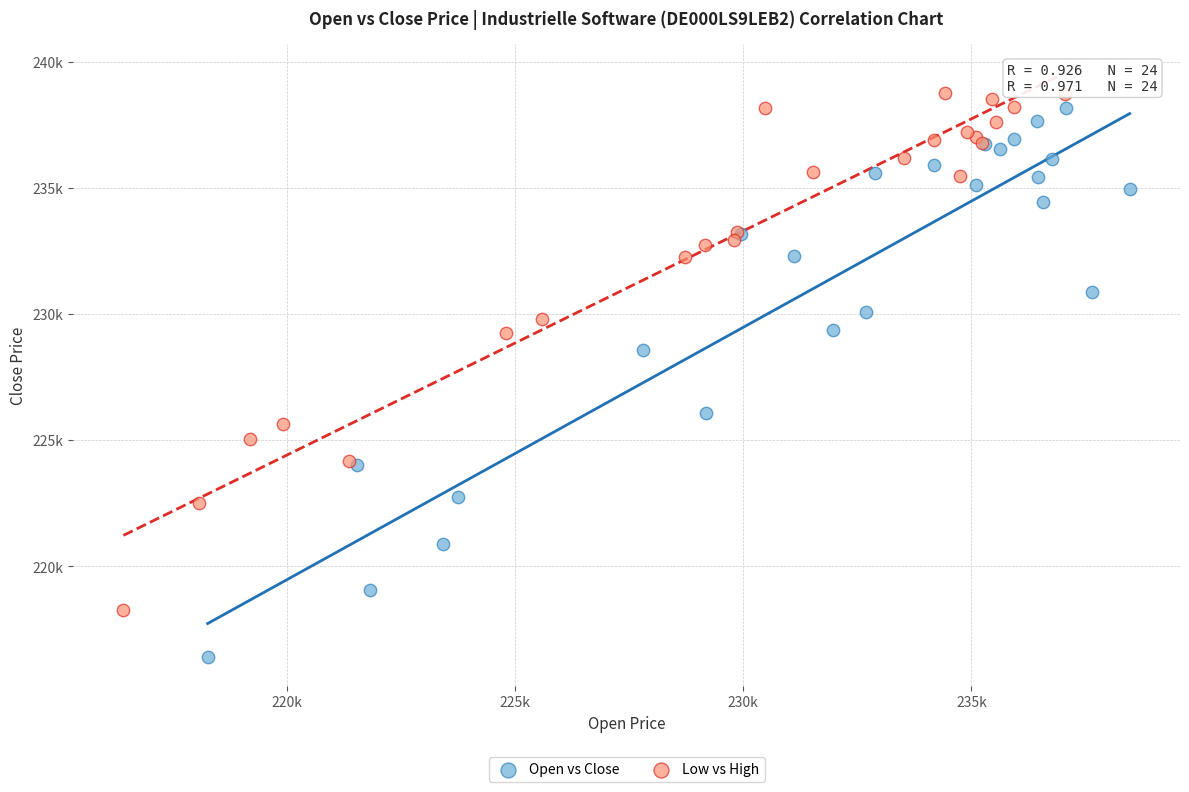

What are all the series names shown in the legend?

Open vs Close, Low vs High